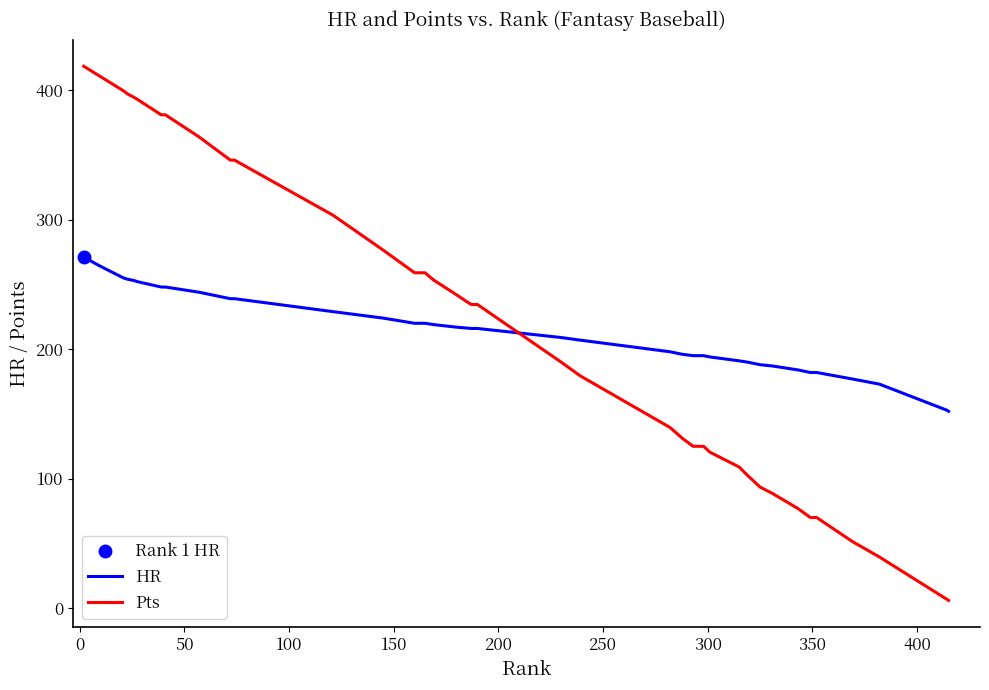

What is the sum of all Pts values?

8703.5